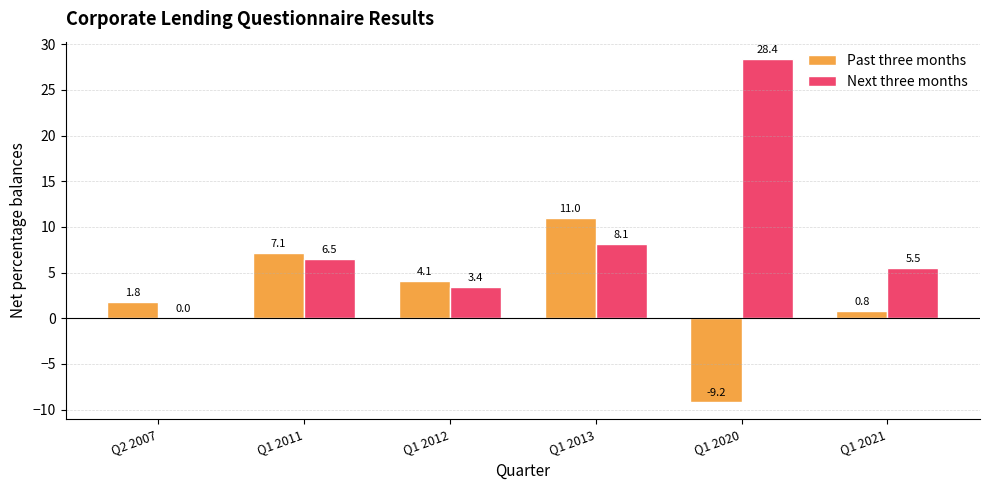

What value does the Past three months series have at Q1 2011?

7.1